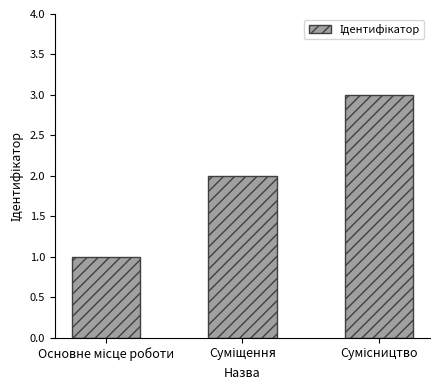

What is the sum of all values?

6